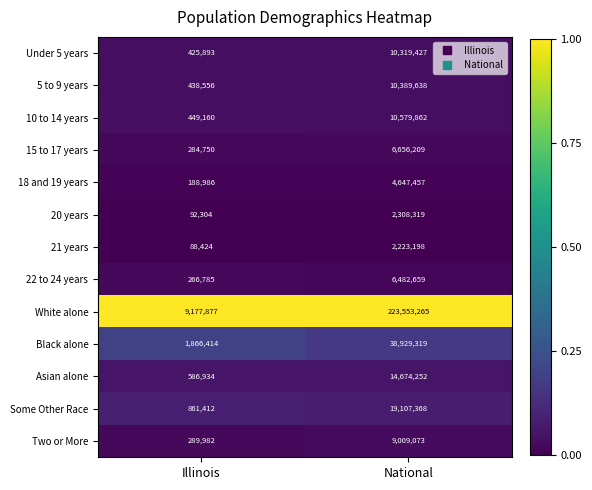

Which series has the largest range (max minus min)?

White alone